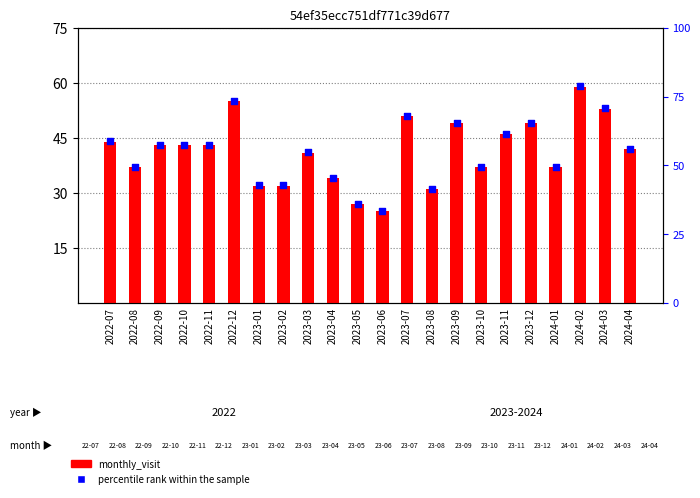

Which series contains the lowest Y value?

monthly_visit